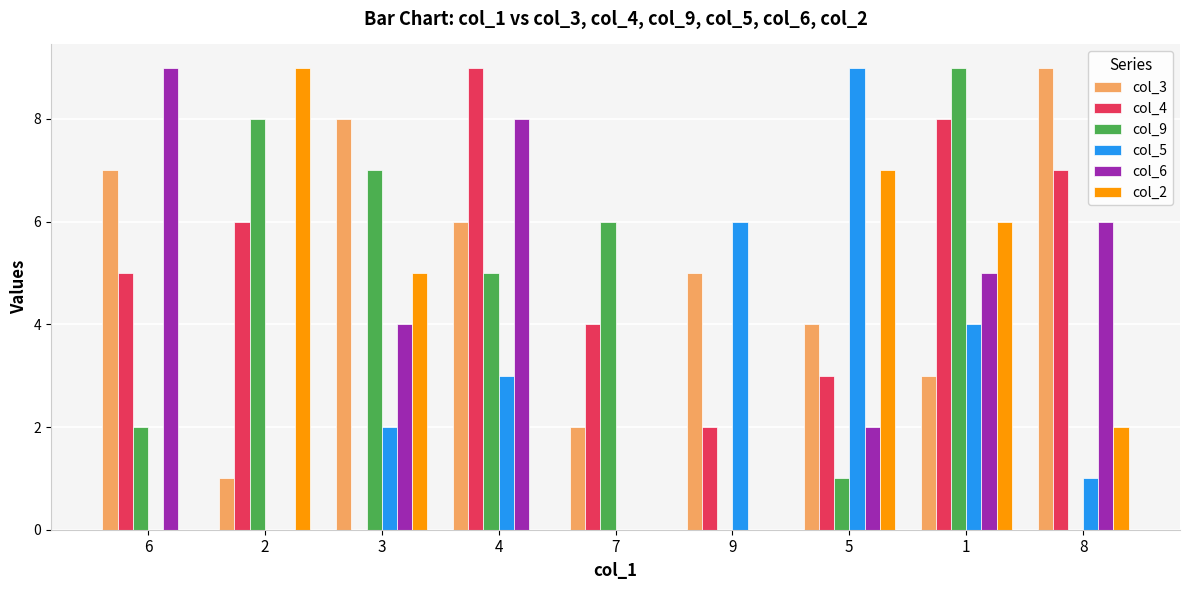

Does the chart contain stacked bars?

No